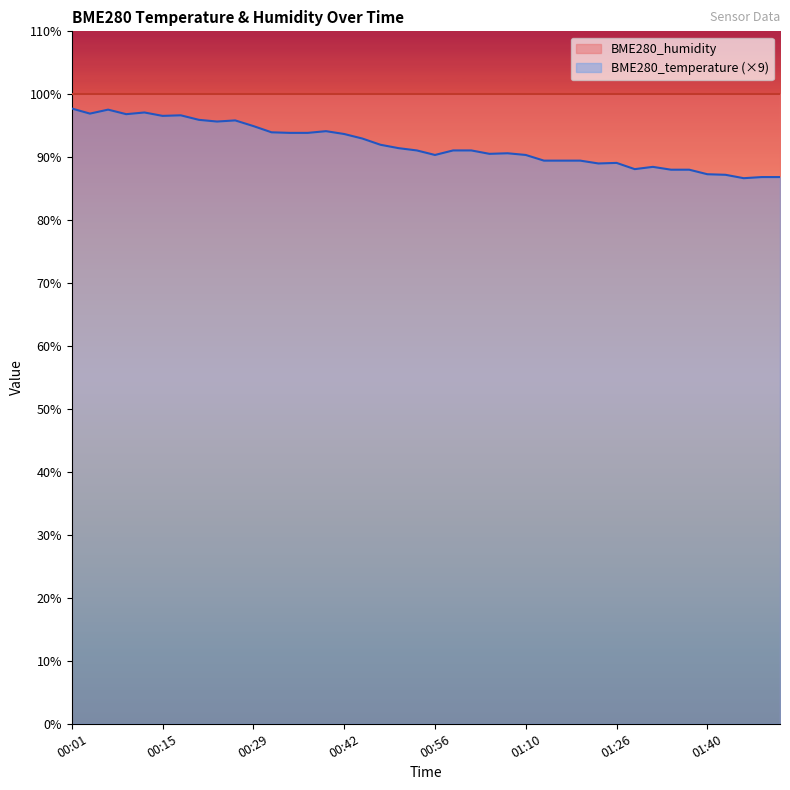

Approximately how many times larger is the value at 01:04 compared to 00:07?

0.9